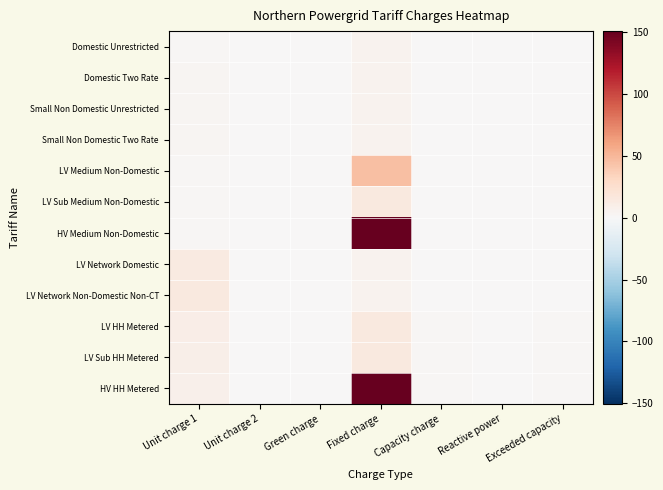

What is the maximum value shown in the chart?

150.4